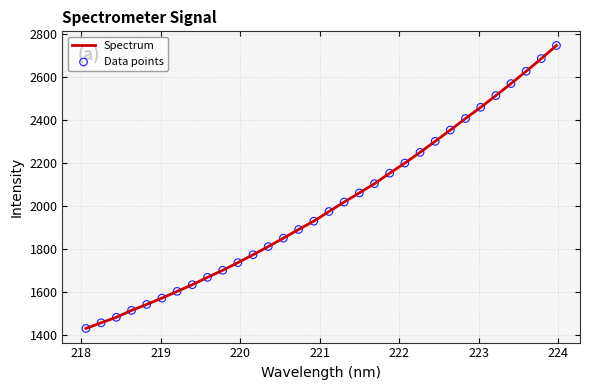

What is the smallest value displayed?

1428.7